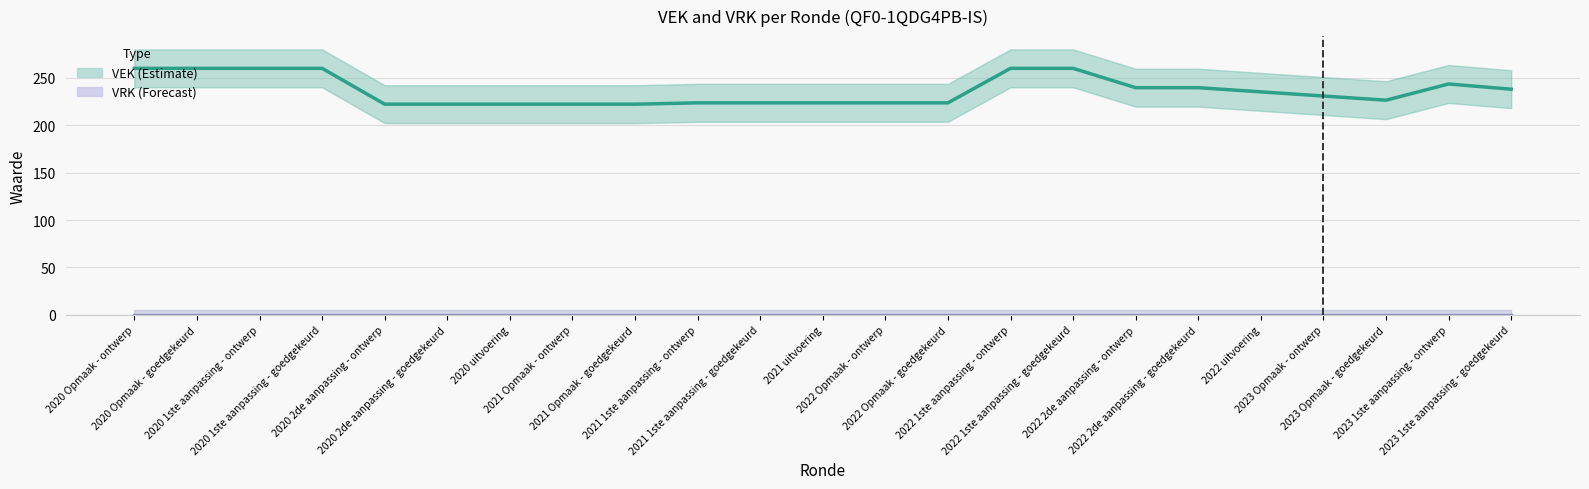

Is this an area chart (filled region under the line)?

No